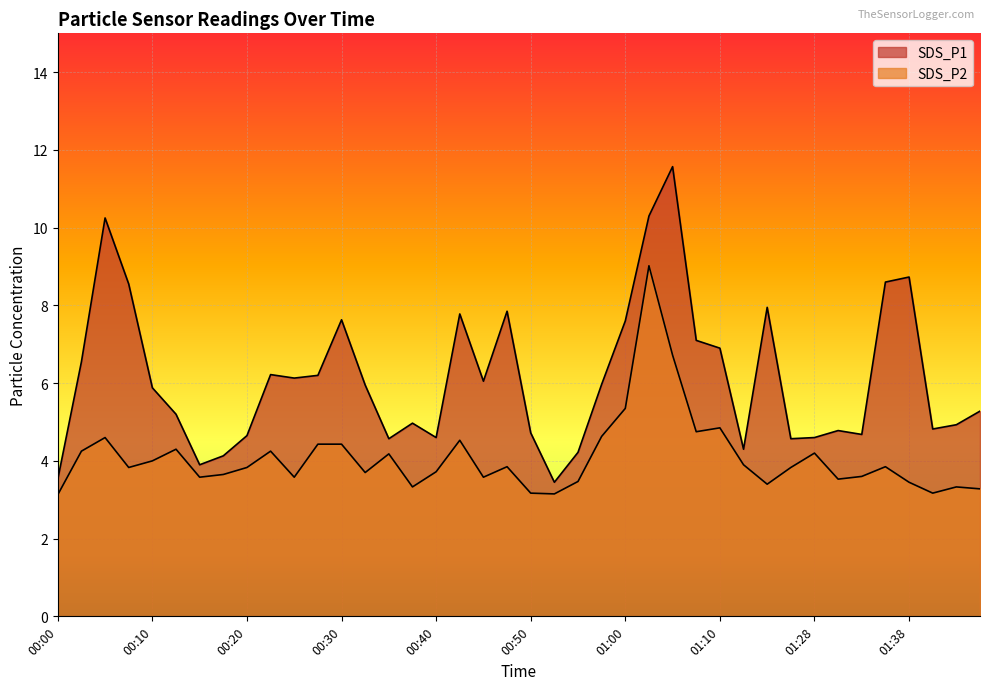

At which category does SDS_P1 reach its first local valley?

00:15